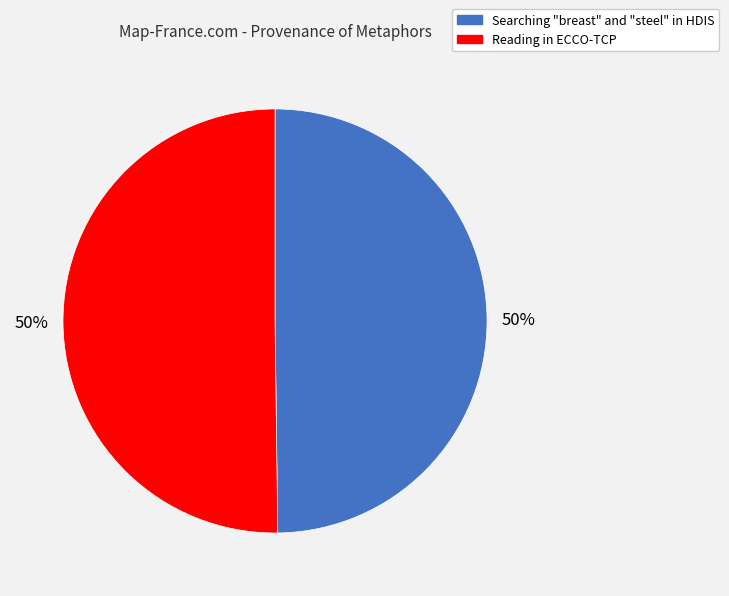

True or false: Searching "breast" and "steel" in HDIS accounts for 61% of the total.

False